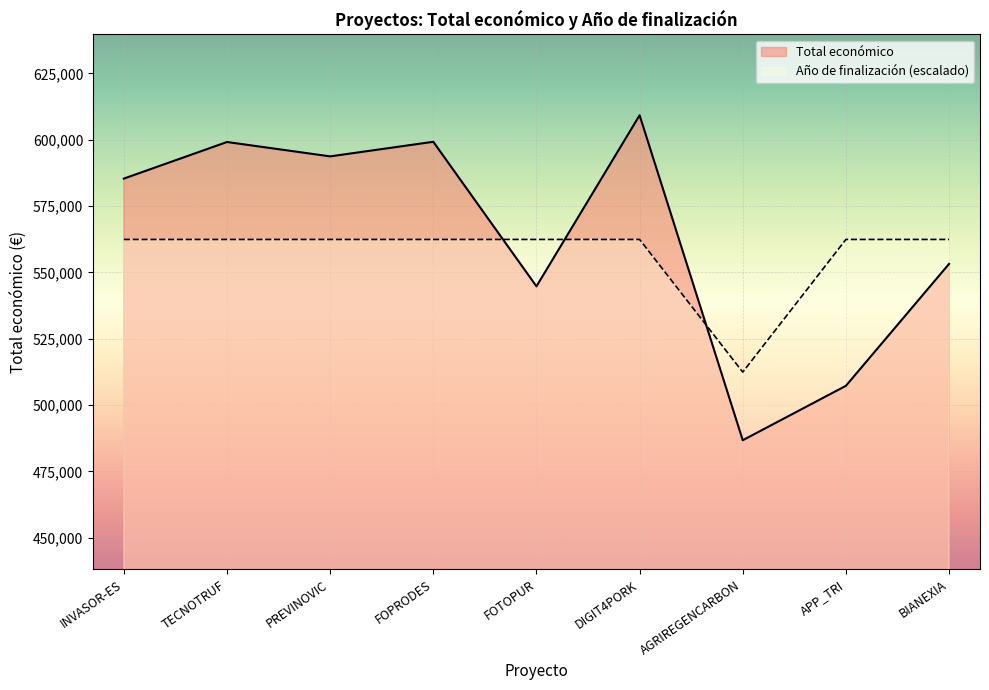

What is the greatest value displayed?

609206.0